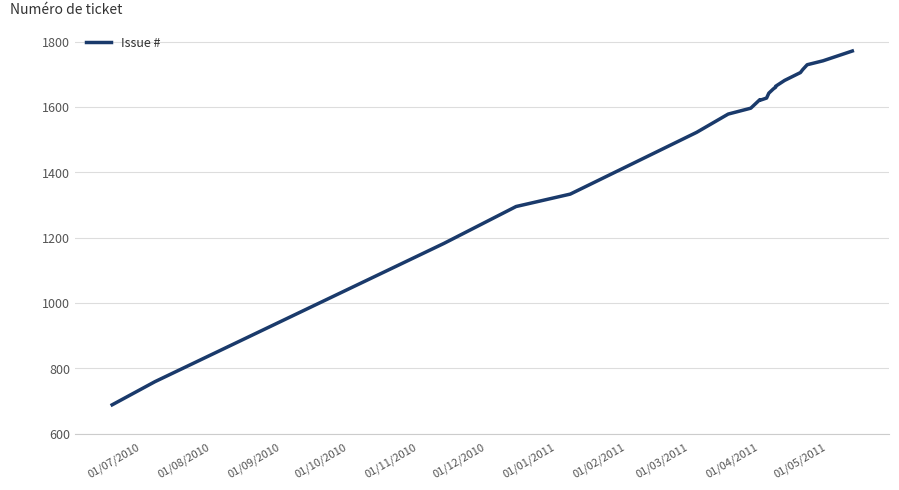

True or false: there are more than 2 points higher than both neighbors.

False